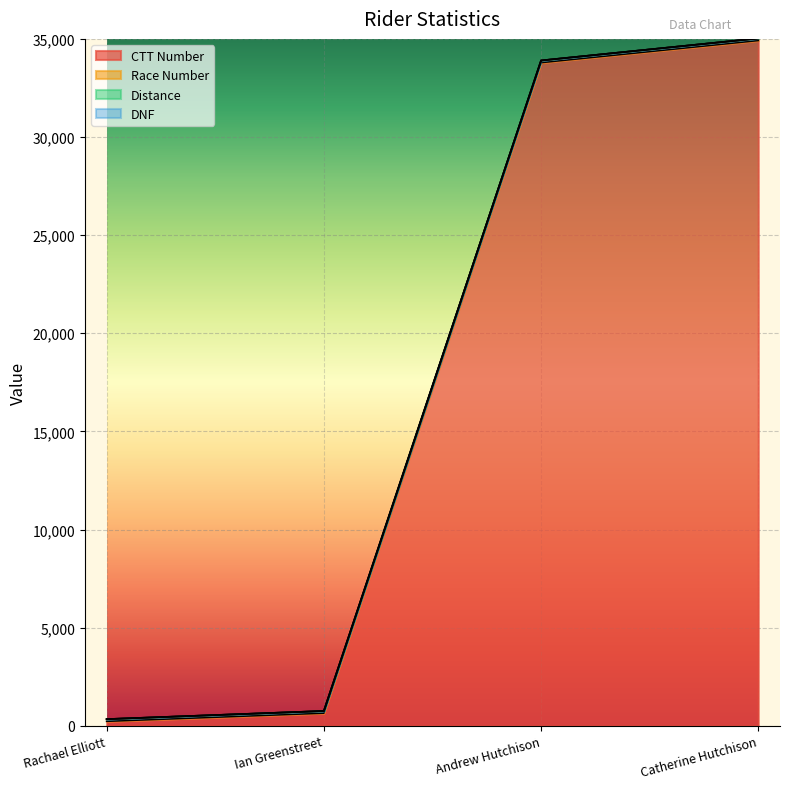

At which label is dnf closest to 17683?

Andrew Hutchison